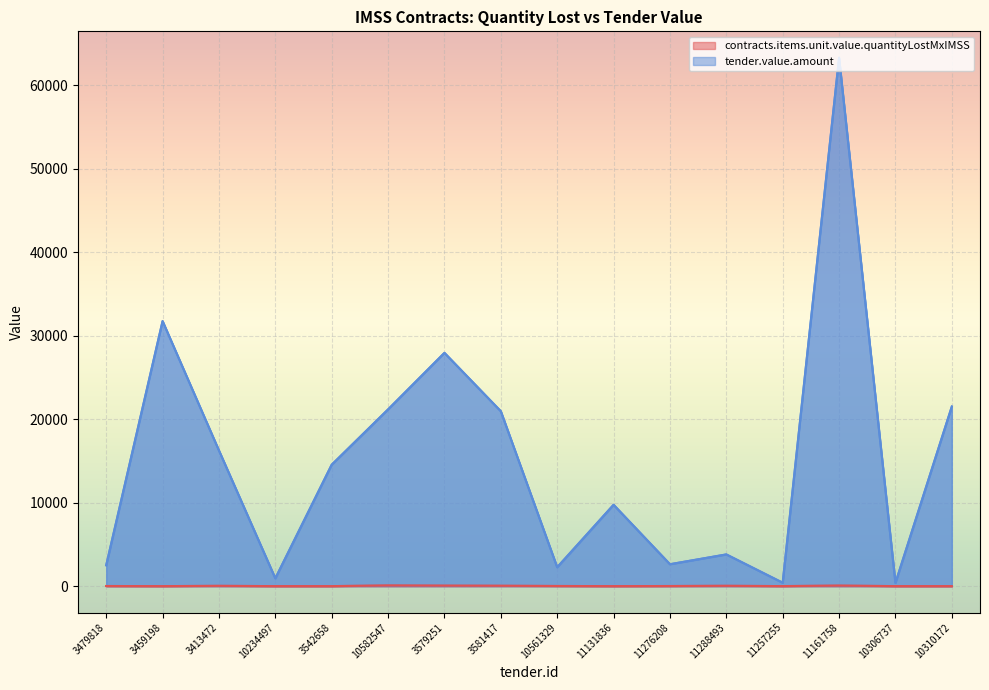

How many lines are shown in the chart?

2